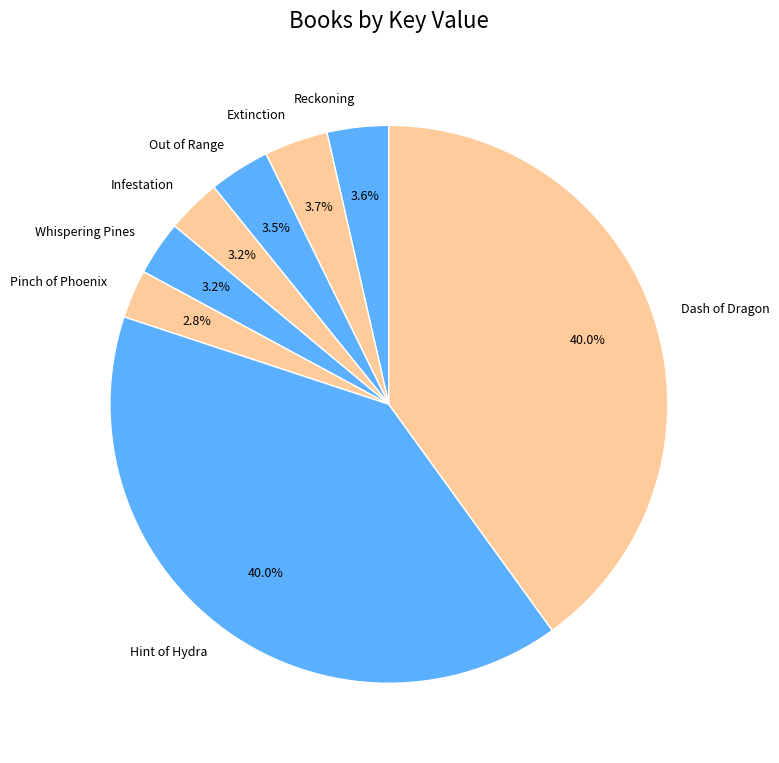

To the nearest percent, what portion does Reckoning represent?

4%